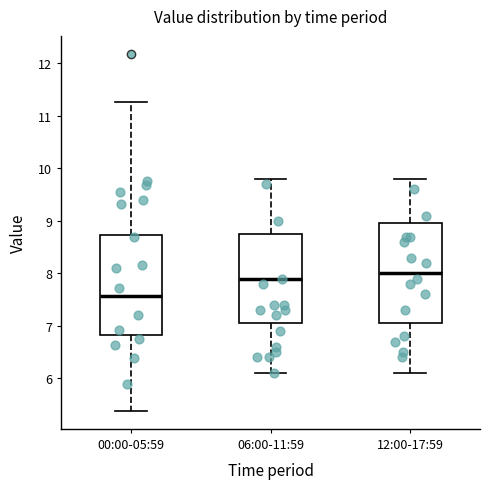

Reading left to right, read every box against the y-axis: the position of its median line, the range the box covers, and the ends of its whiskers. The values are not printed on the chart, so give them approximately, as read against the axis.

00:00-05:59: median 7.6, box 6.8 to 8.7, whiskers 5.4 to 11.3
06:00-11:59: median 7.9, box 7.1 to 8.8, whiskers 6.1 to 9.8
12:00-17:59: median 8.0, box 7.1 to 9.0, whiskers 6.1 to 9.8